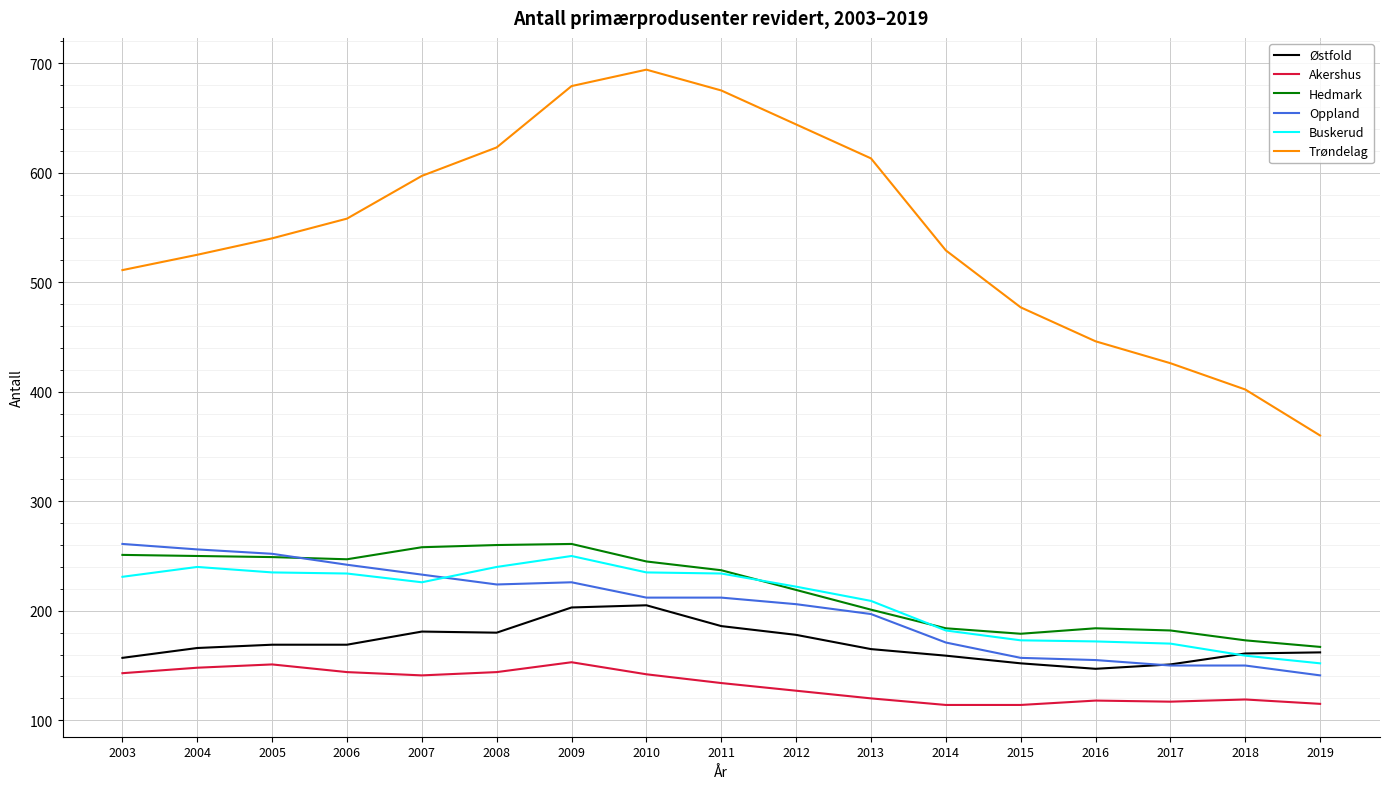

Which category has the highest value in the Trøndelag series?

2010